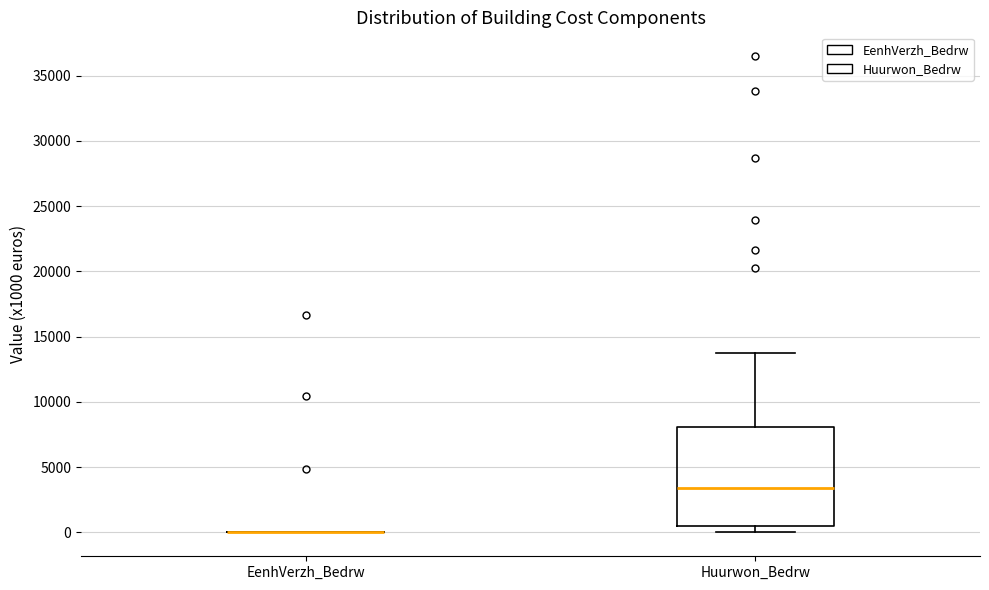

Reading left to right, transcribe this box plot: for each box, give where its median line is, the range the box spans, and where its two whiskers end, as read against the y-axis. The values are not printed on the chart, so give them approximately, as read against the axis.

EenhVerzh_Bedrw: box collapsed to a line at 0, whiskers 0 to 0
Huurwon_Bedrw: median 3500, box 500 to 8000, whiskers 0 to 14000